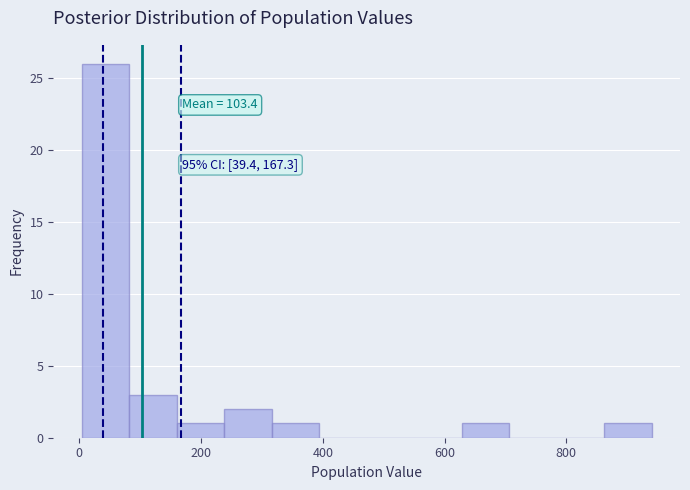

Read against the x-axis, roughly where is the centre of the tallest bar?

40